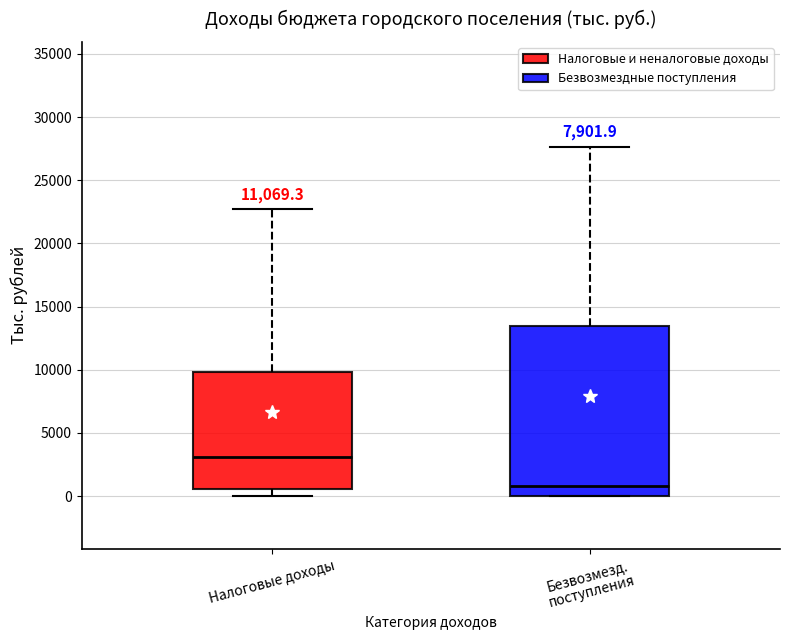

Which box's median line is the lowest?

Безвозмезд. поступления